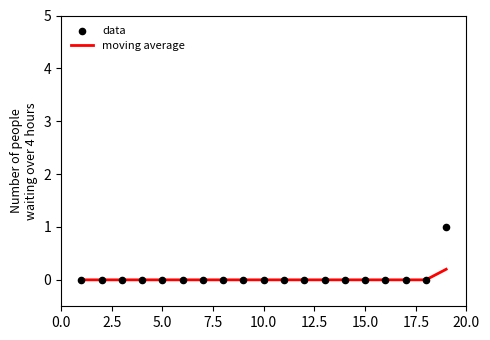

Which series contains the lowest Y value?

moving average